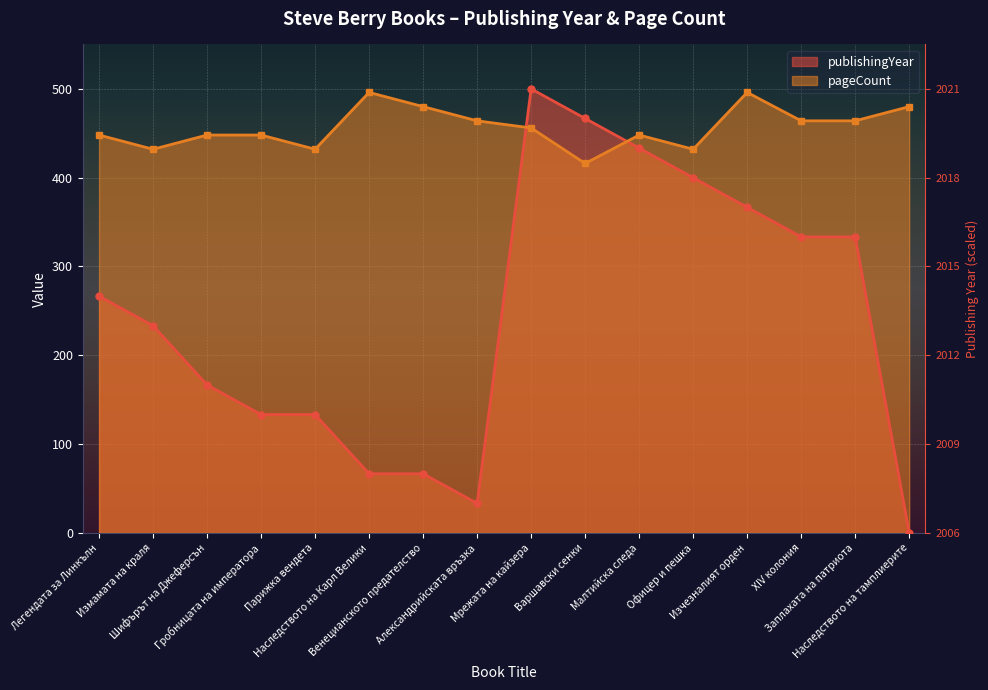

What is the average value of the pageCount series?

456.5